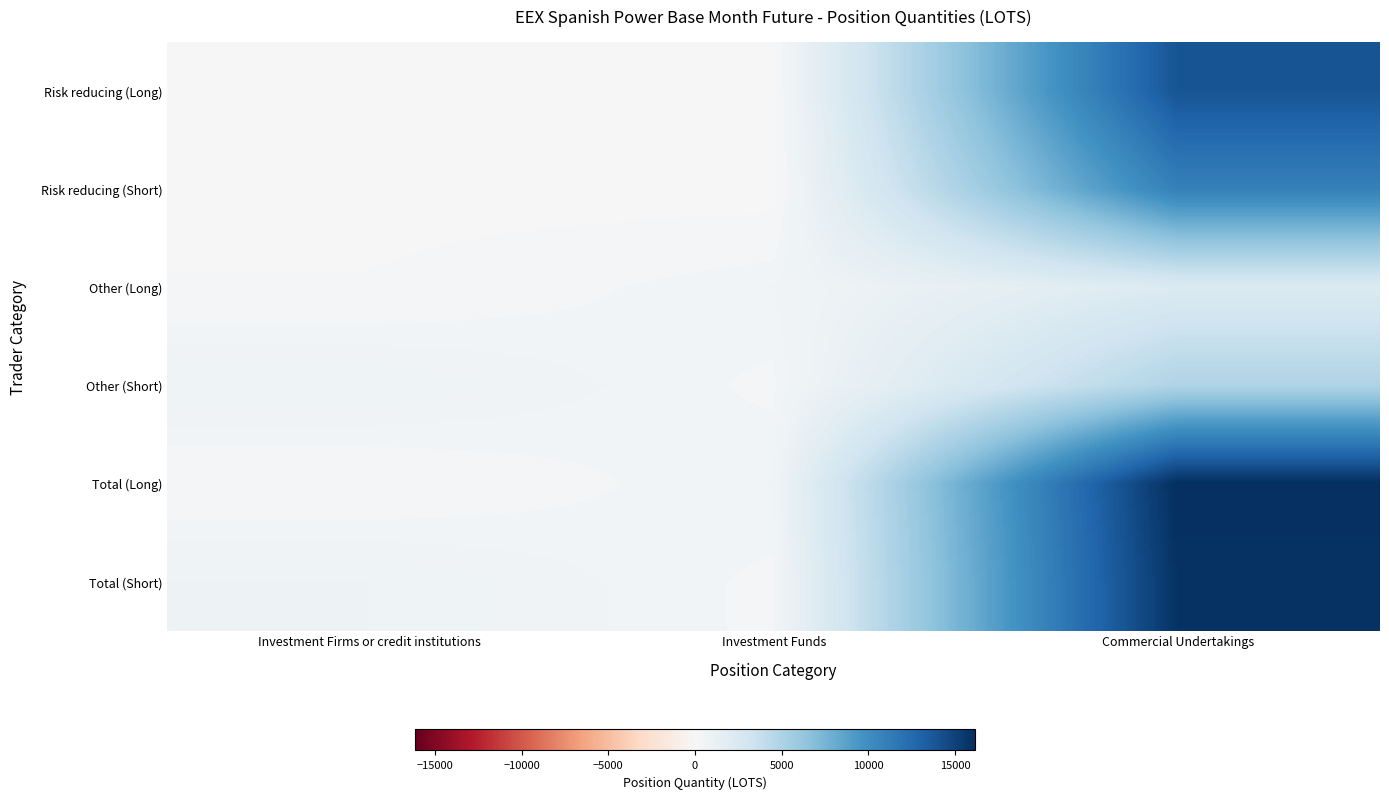

Reading left to right, list all the values displayed in this chart.

Risk reducing (Long): Investment Firms or credit institutions=0.0	Investment Funds=0.0	Commercial Undertakings=13889.8
Risk reducing (Short): Investment Firms or credit institutions=0.0	Investment Funds=0.0	Commercial Undertakings=10978.6
Other (Long): Investment Firms or credit institutions=151.0	Investment Funds=513.4	Commercial Undertakings=2264.3
Other (Short): Investment Firms or credit institutions=757.3	Investment Funds=331.7	Commercial Undertakings=4940.4
Total (Long): Investment Firms or credit institutions=151.0	Investment Funds=513.4	Commercial Undertakings=16154.0
Total (Short): Investment Firms or credit institutions=757.3	Investment Funds=331.7	Commercial Undertakings=15919.0